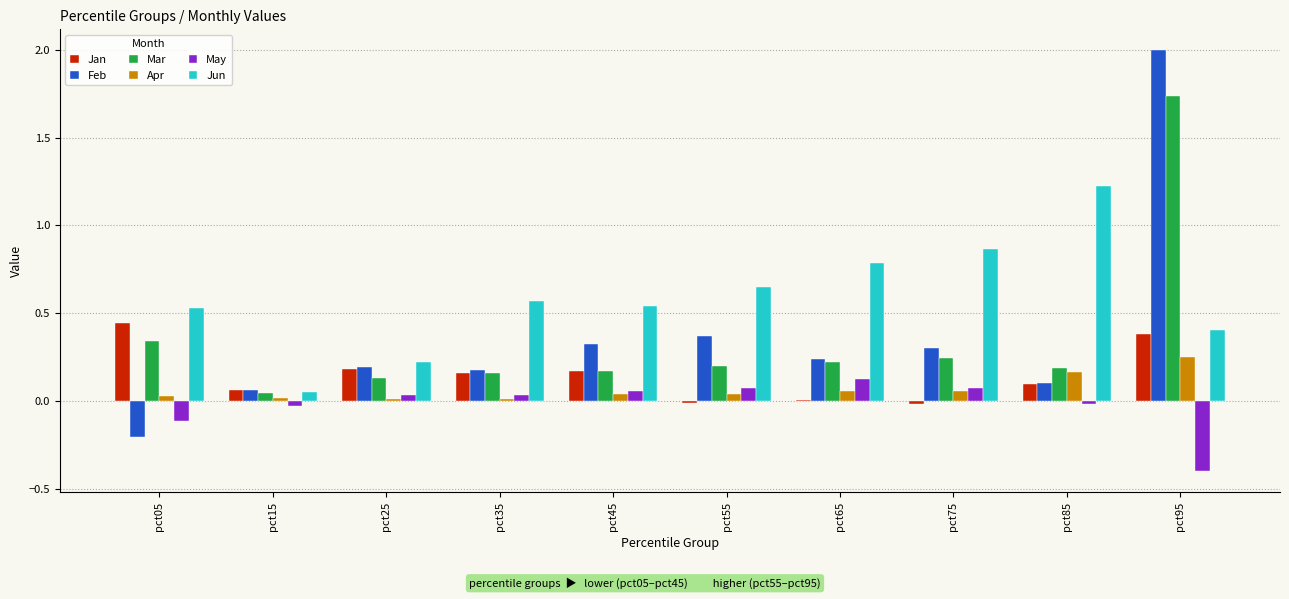

The Mar series shows 2.5 at pct95. True or false?

False